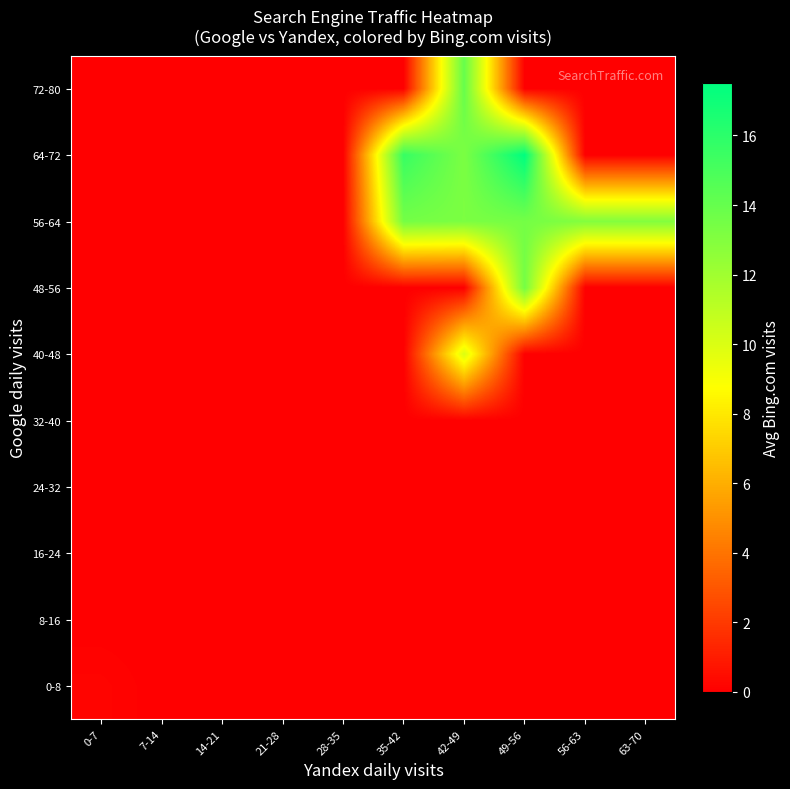

Which category has the lowest value across all series?

7-14